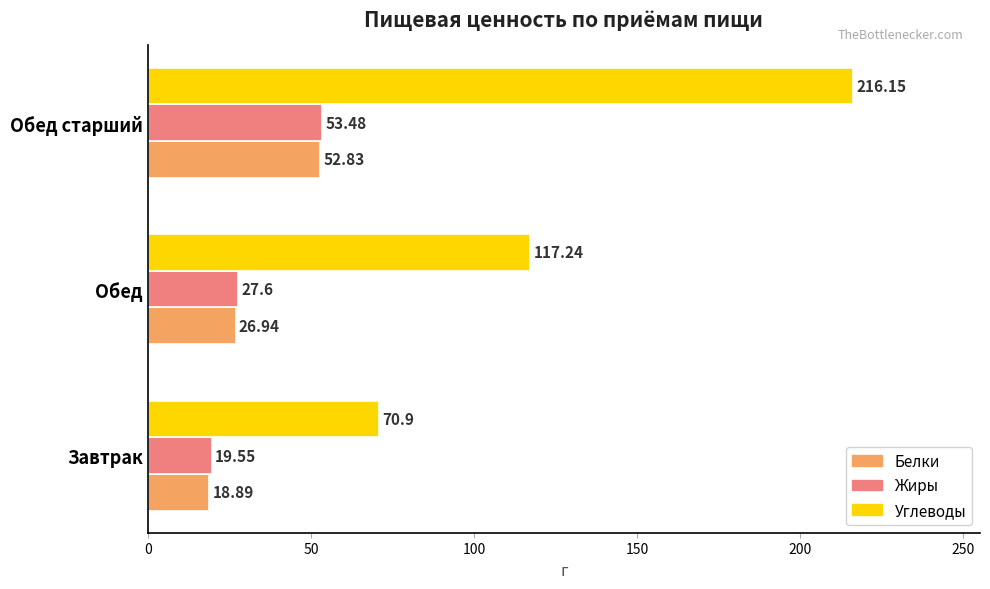

What is the average value of the Углеводы series?

134.8